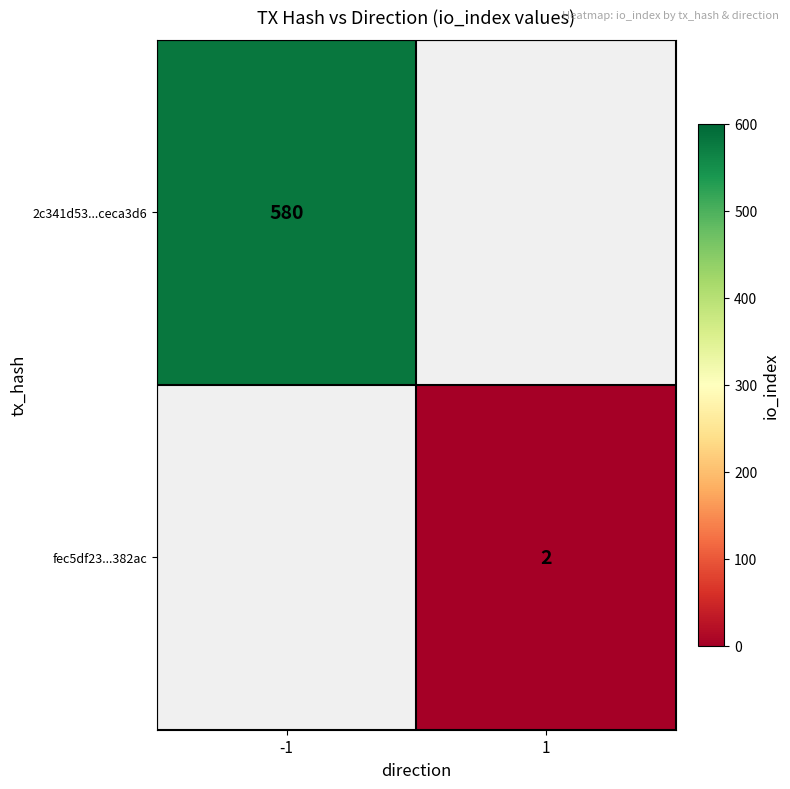

The fec5df23...382ac series shows 2 at 1. True or false?

True